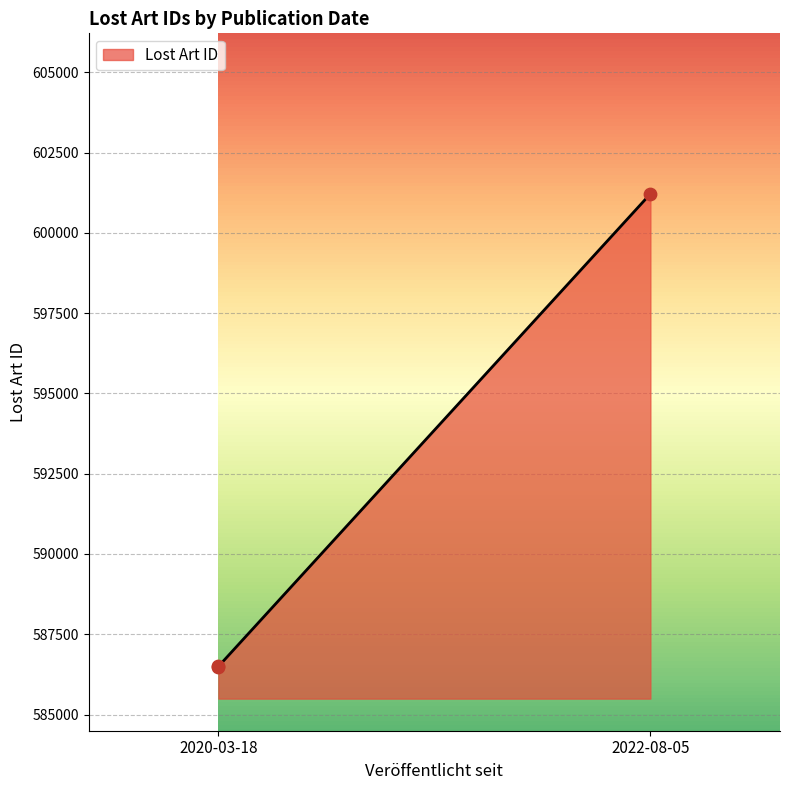

What is the ratio of the value at 2022-08-05 to the value at 2020-03-18?

1.0